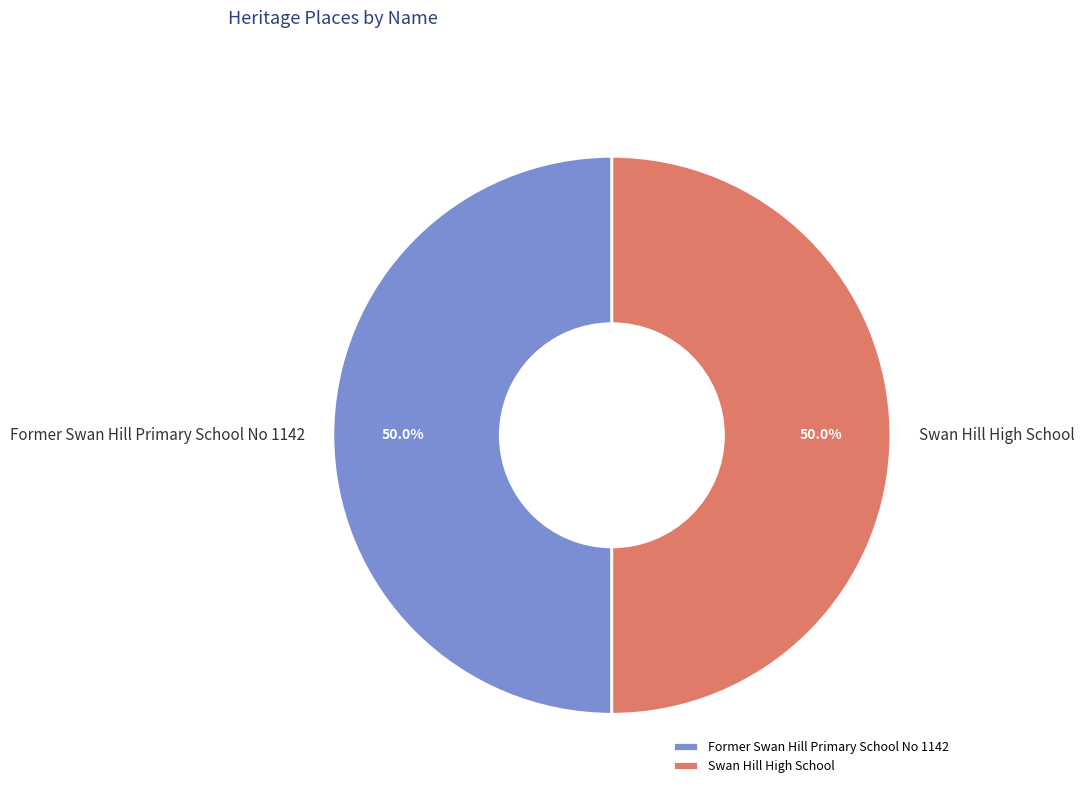

What percentage is the Swan Hill High School slice, to the nearest percent?

50%